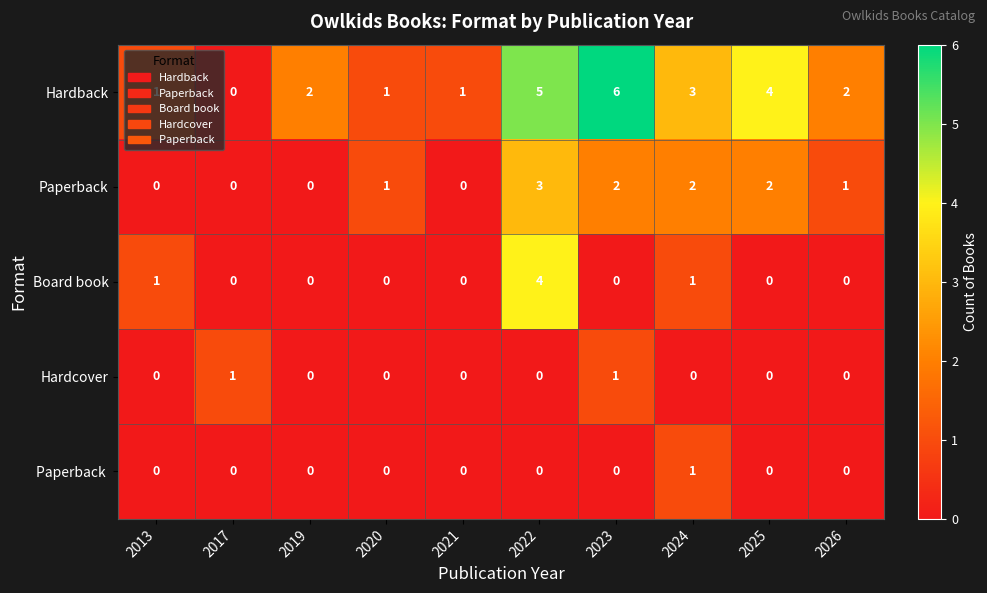

Count the number of data series in this chart.

5